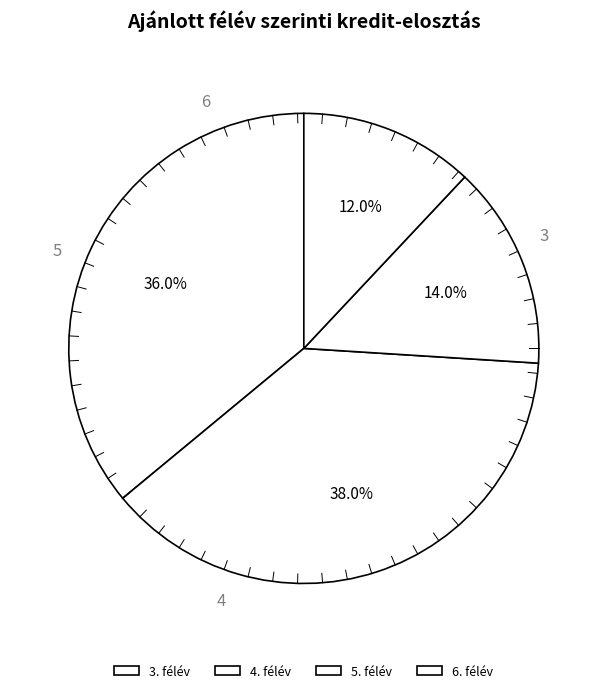

To the nearest percent, what is the average slice percentage?

25%